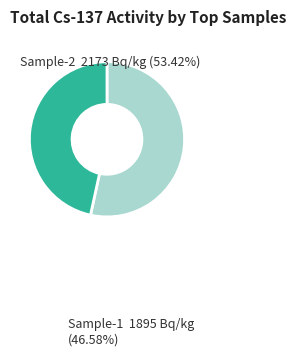

Is there a majority slice in this chart?

Yes